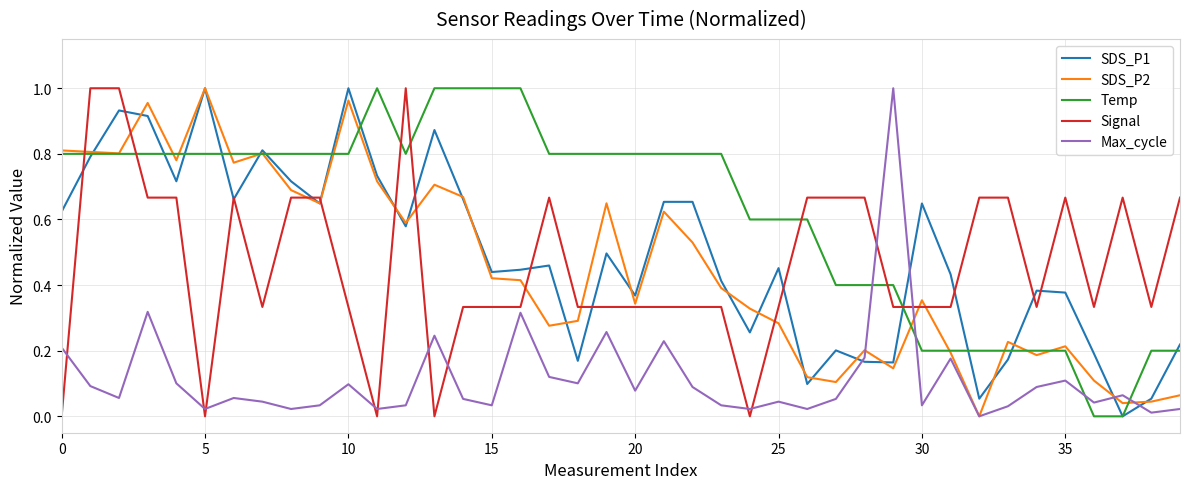

Which series ends up on top after the final intersection of Max_cycle and Temp?

Temp